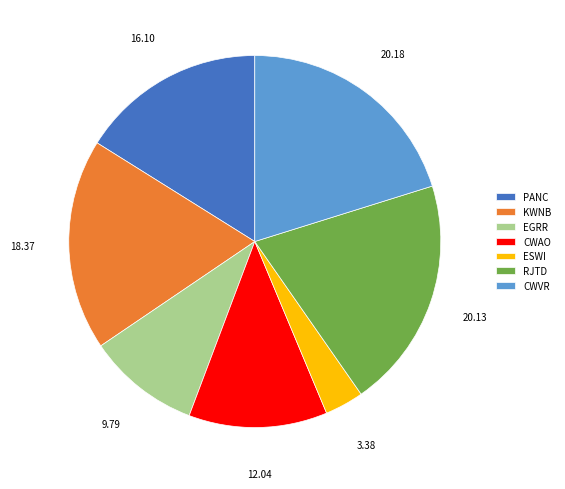

What is the smallest slice in the pie chart?

ESWI